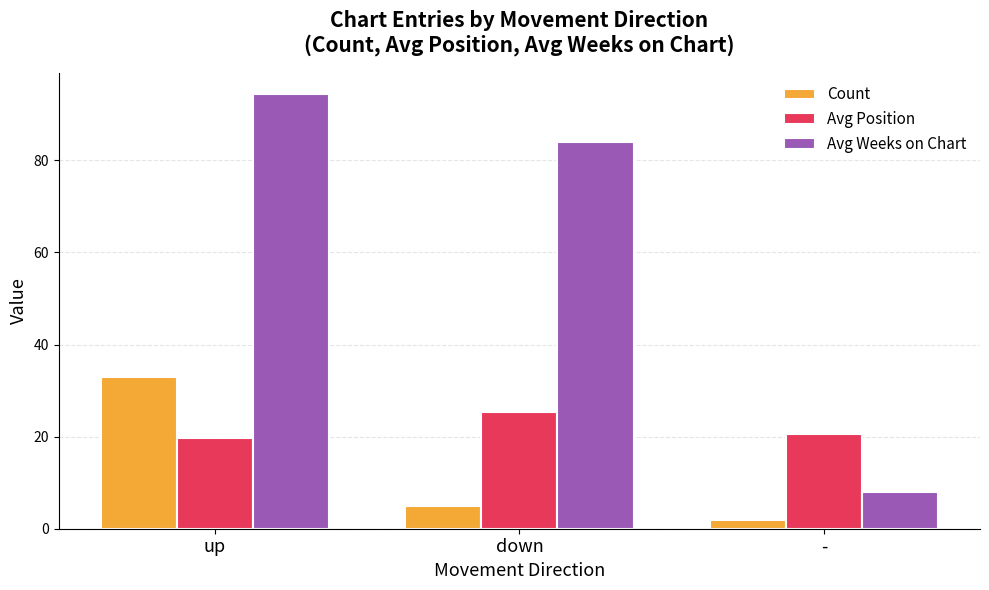

What is the minimum value for Avg Weeks on Chart?

8.0